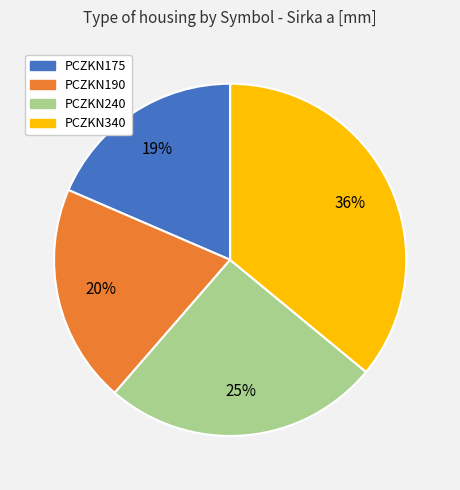

Rank the categories by value from highest to lowest.

PCZKN340, PCZKN240, PCZKN190, PCZKN175